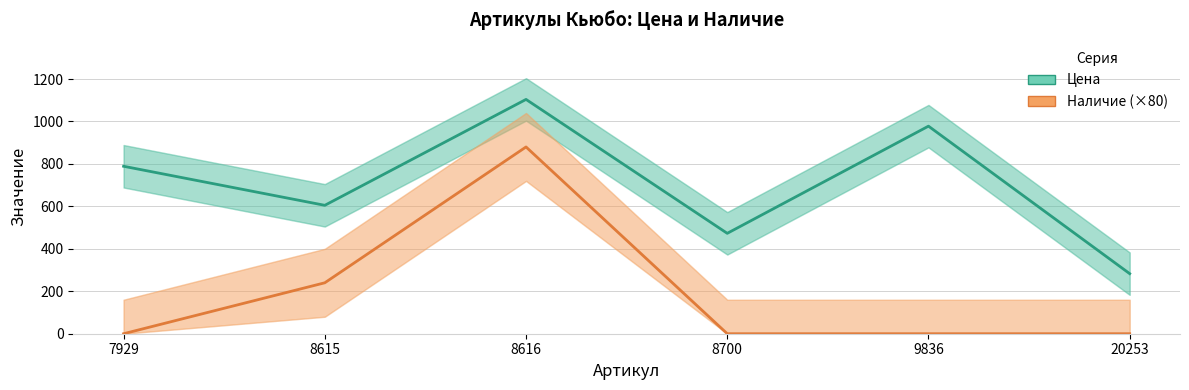

At which category is the sum across all series the highest?

8616